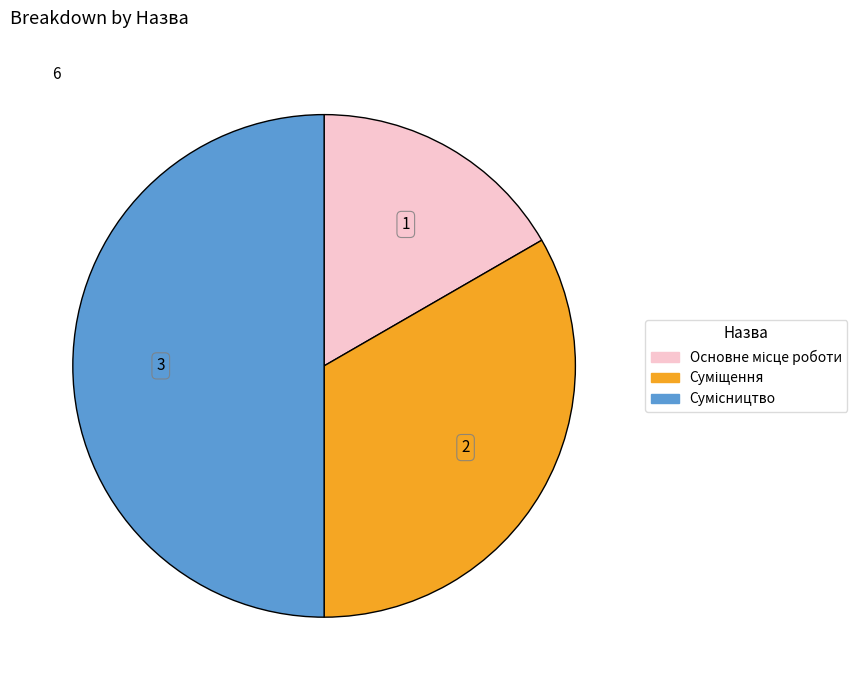

Is there any slice that represents more than half of the pie?

No